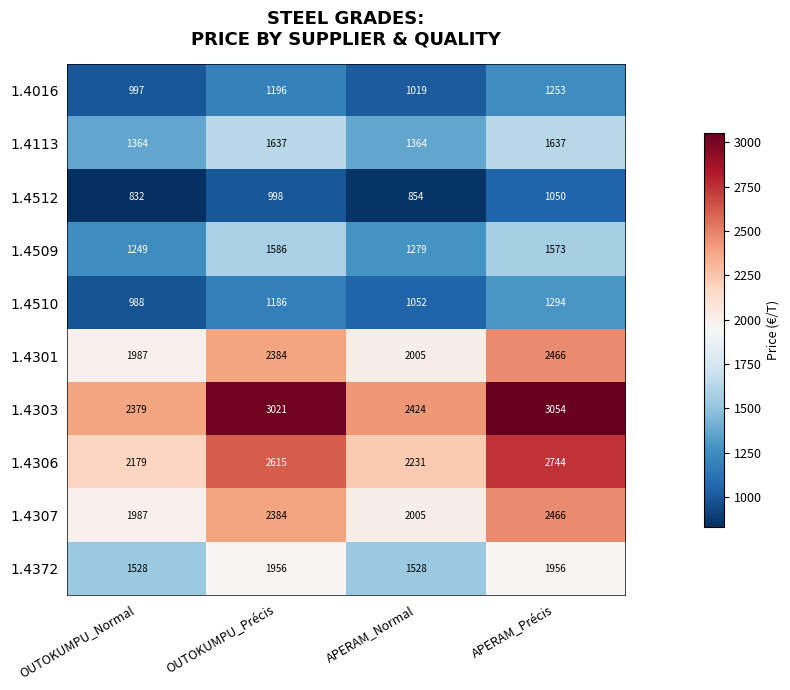

What is the average value of the 1.4016 series?

1116